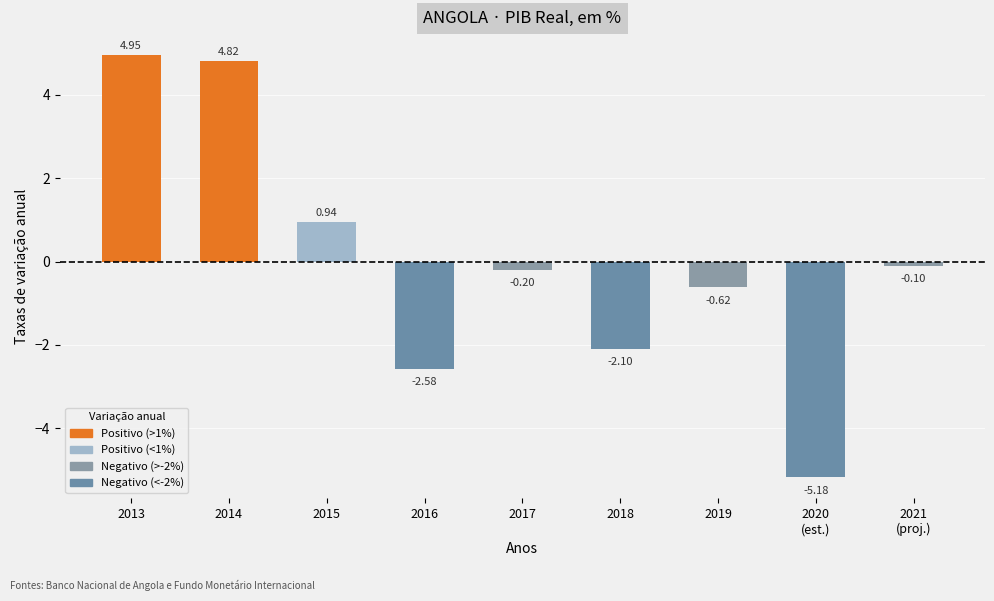

List the labels in order of value, largest first.

2013, 2014, 2015, 2021
(proj.), 2017, 2019, 2018, 2016, 2020
(est.)